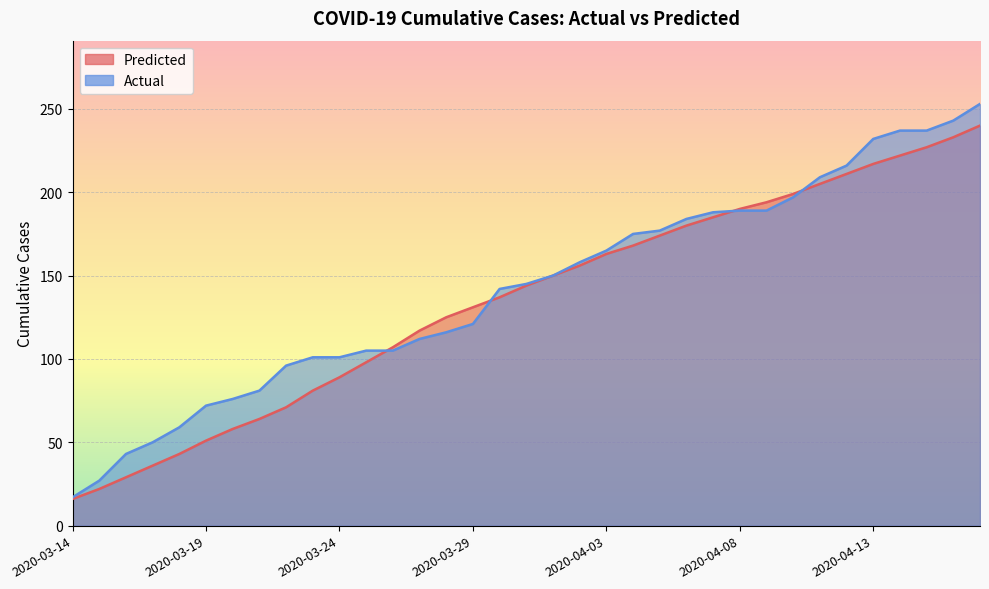

What is the label of the 1st point from the left?

2020-03-14